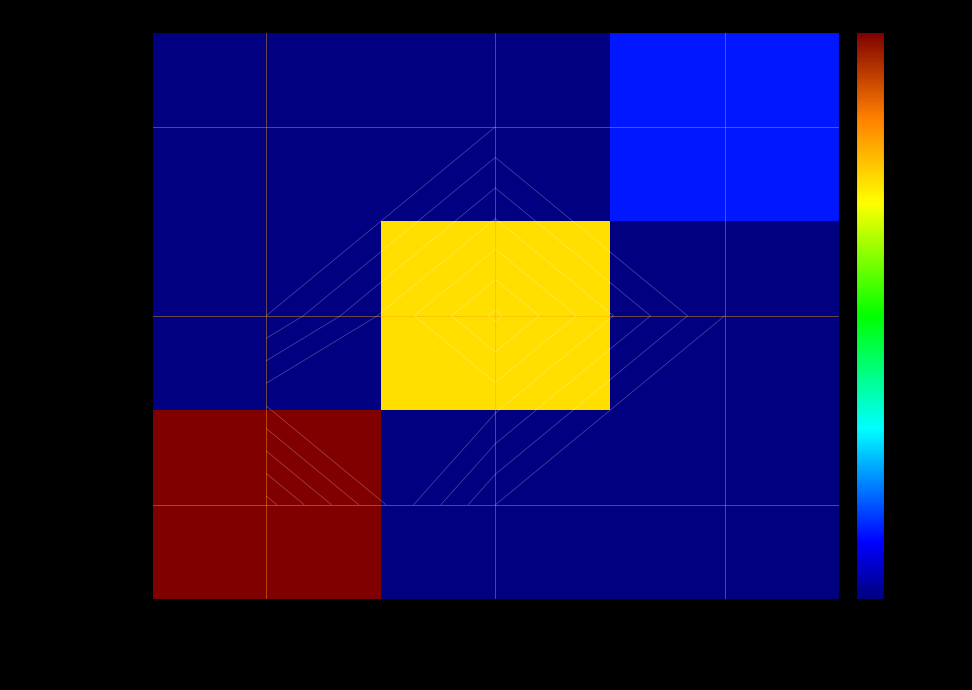

Rank the series by their average value, from highest to lowest.

10856350939727728371, 14765836707008742303, 1596338779244036508